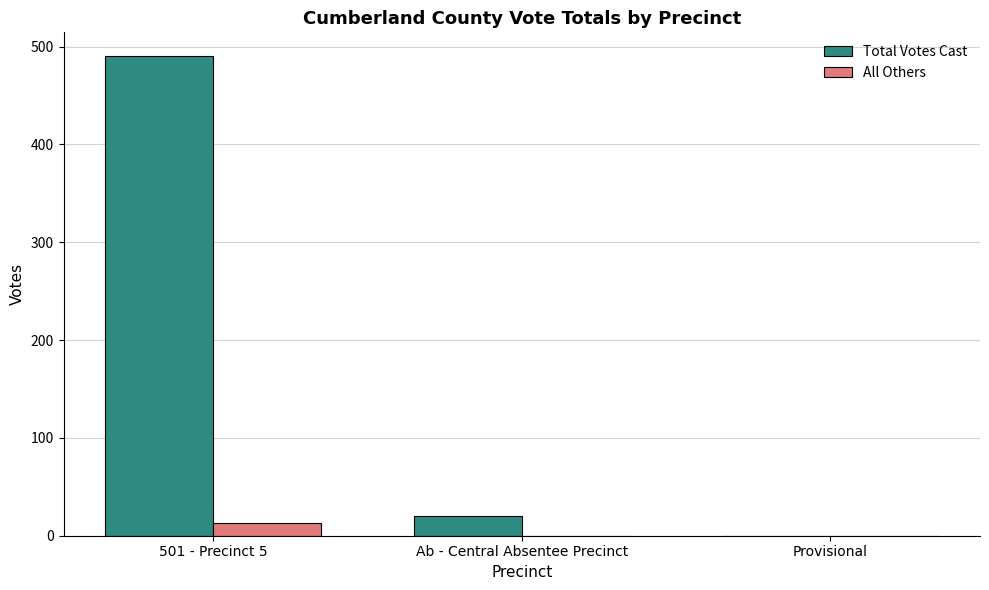

How many data points in All Others are above 0?

1